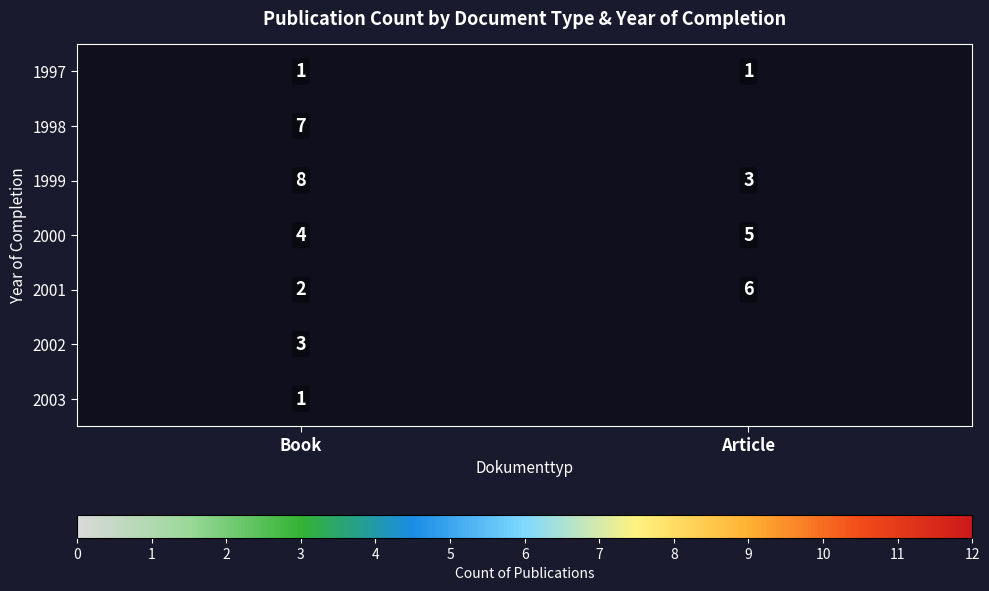

True or false: 2003 has a value of 0 at Book.

False